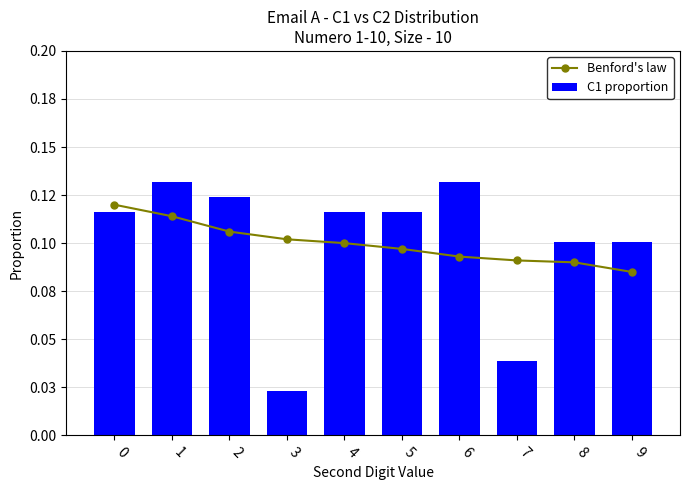

How many categories are shown in the chart?

10